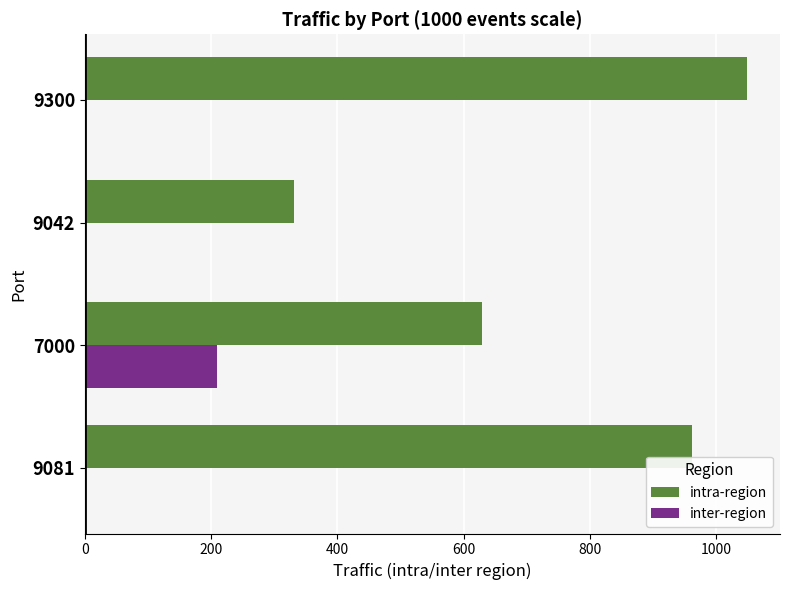

What is the total value across all series at 9300?

1048.6